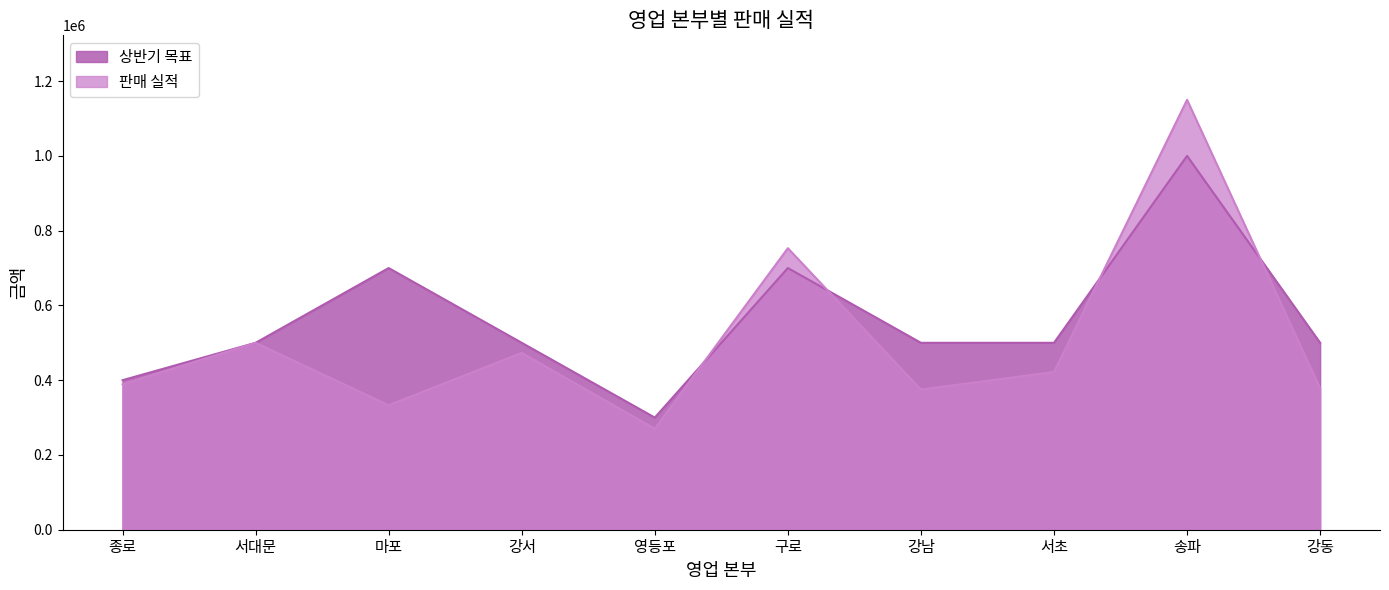

Which label corresponds to the smallest value in the chart?

영등포